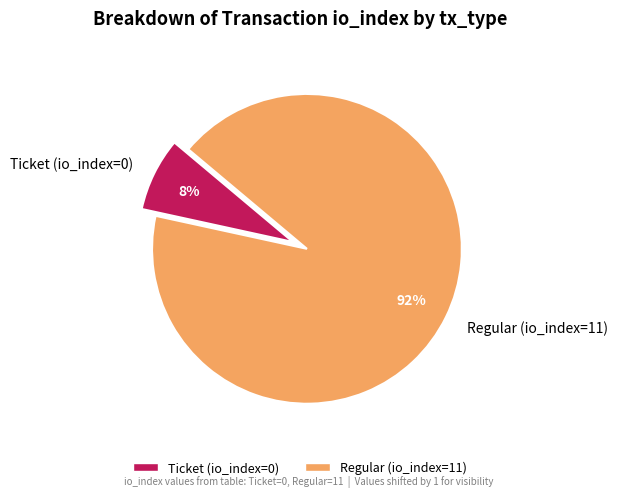

To the nearest percent, what percentage of the pie is Regular (io_index=11)?

92%